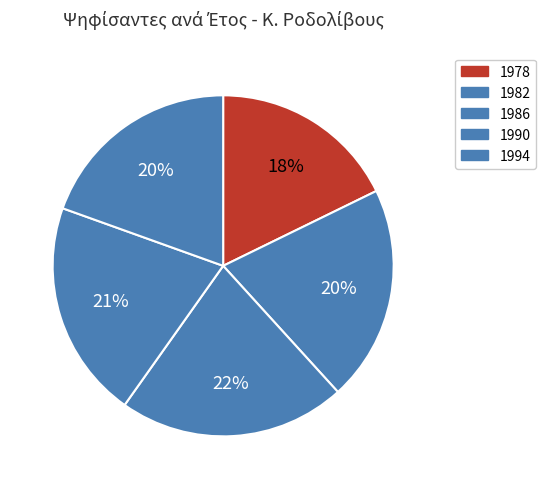

To the nearest percent, what percentage of the pie is 1982?

20%